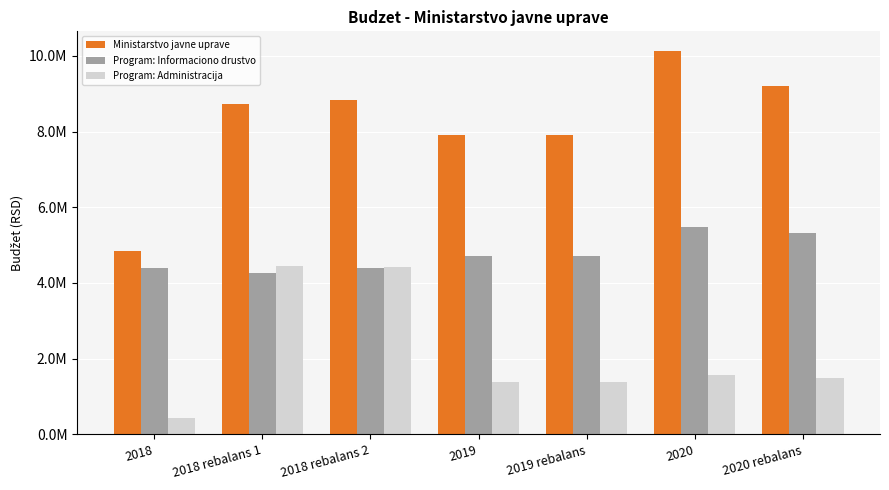

What are all the series names shown in the legend?

Ministarstvo javne uprave, Program: Informaciono drustvo, Program: Administracija